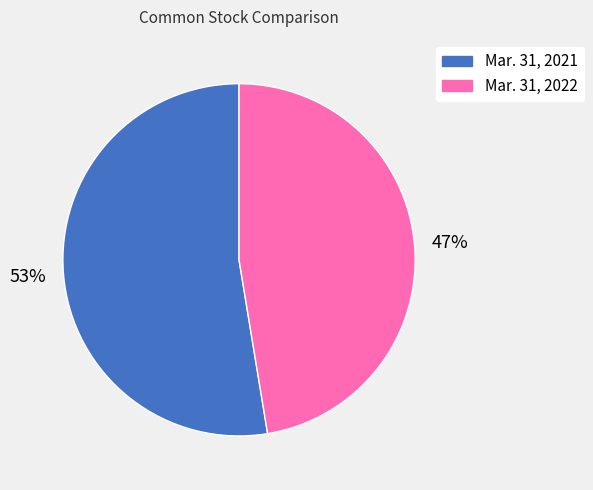

To the nearest percent, what is the combined percentage of Mar. 31, 2021 and Mar. 31, 2022?

100%